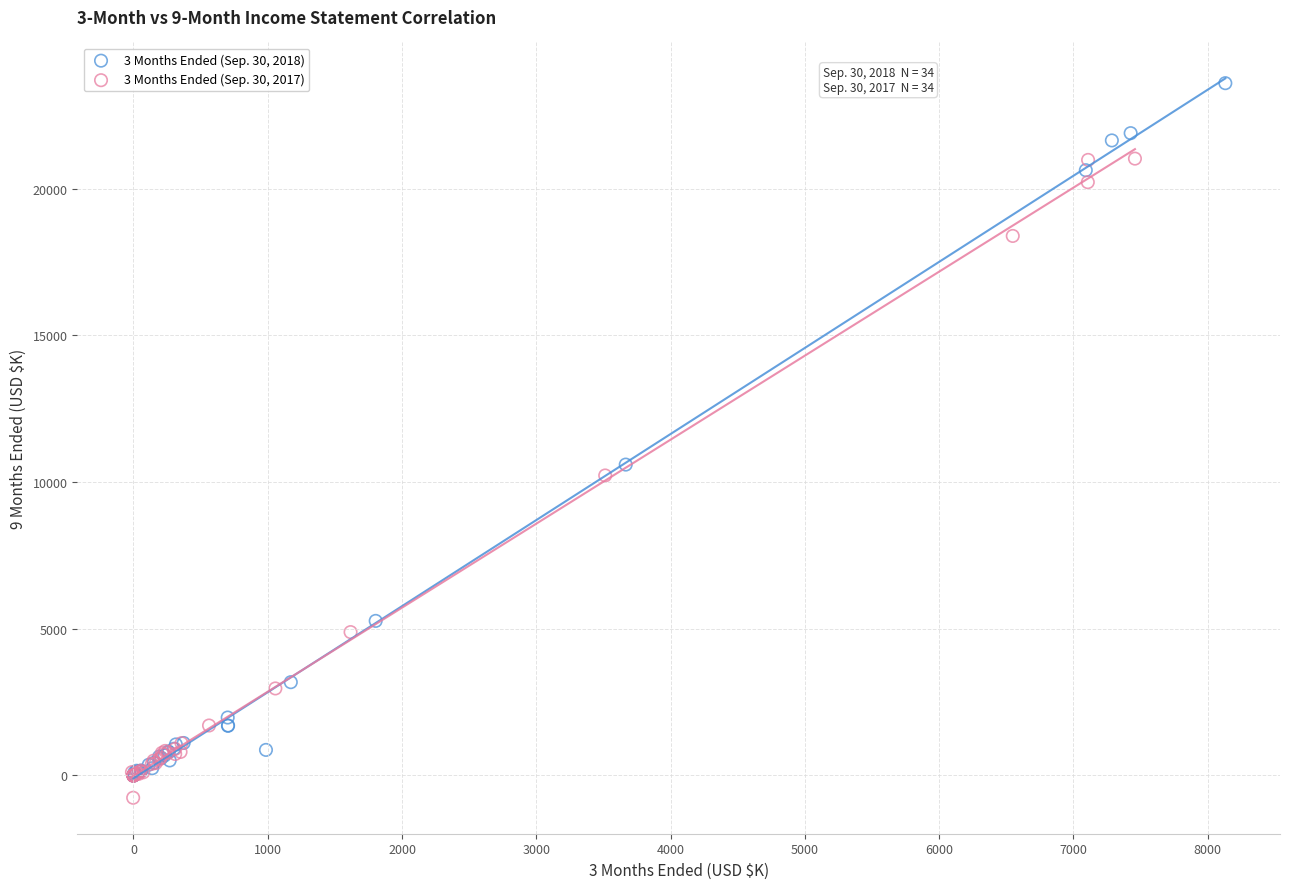

Which series reaches the maximum Y coordinate?

3 Months Ended (Sep. 30, 2018)